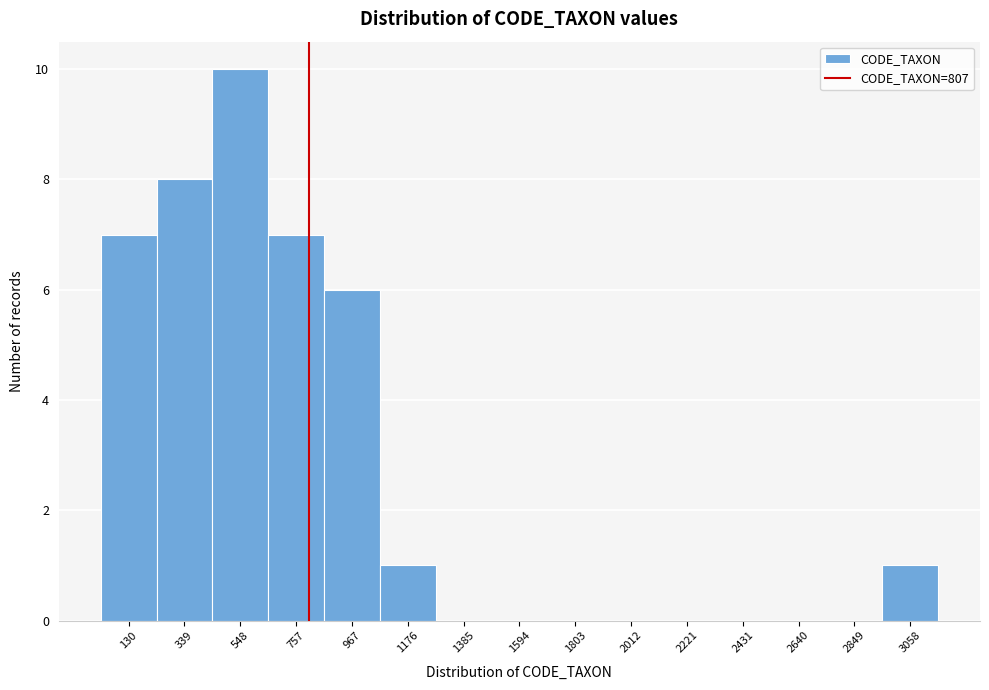

What is the height of the bar covering 250 to 450 on the x-axis? Neither the bar edges nor the heights are printed on the chart, so give them approximately, as read against the axes.

8